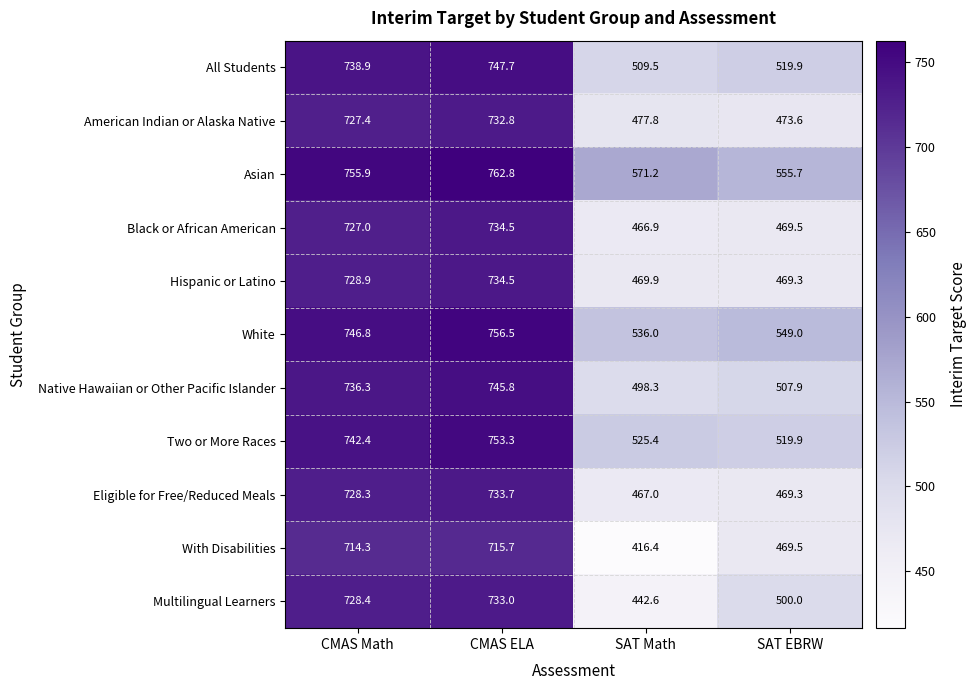

At which category is the sum across all series the highest?

CMAS ELA